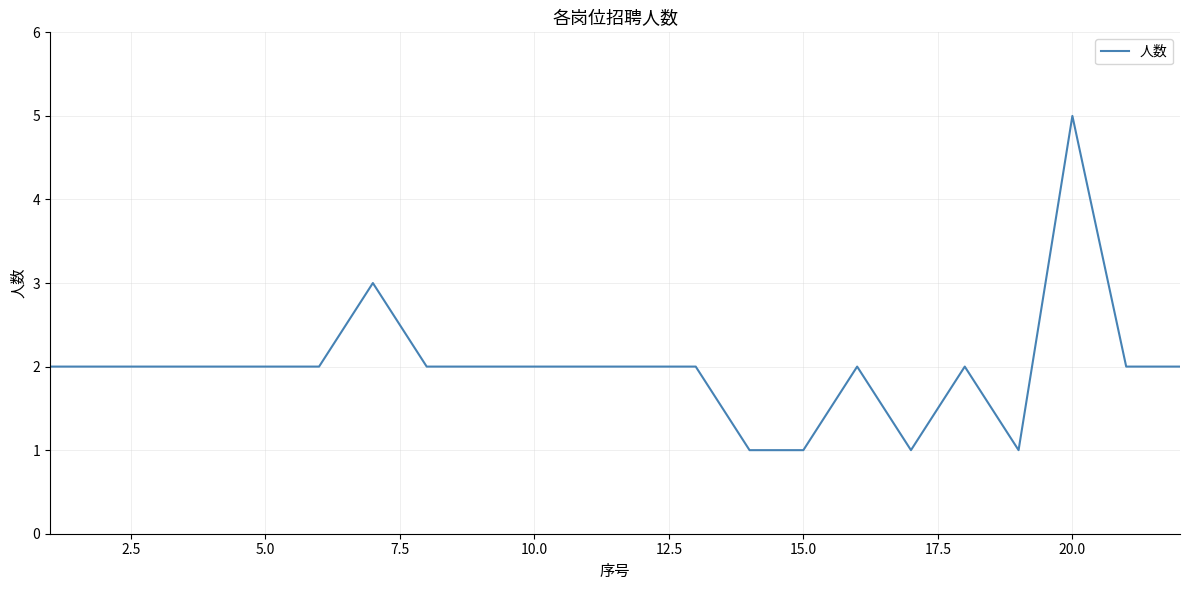

What is the difference between the second highest and minimum values?

2